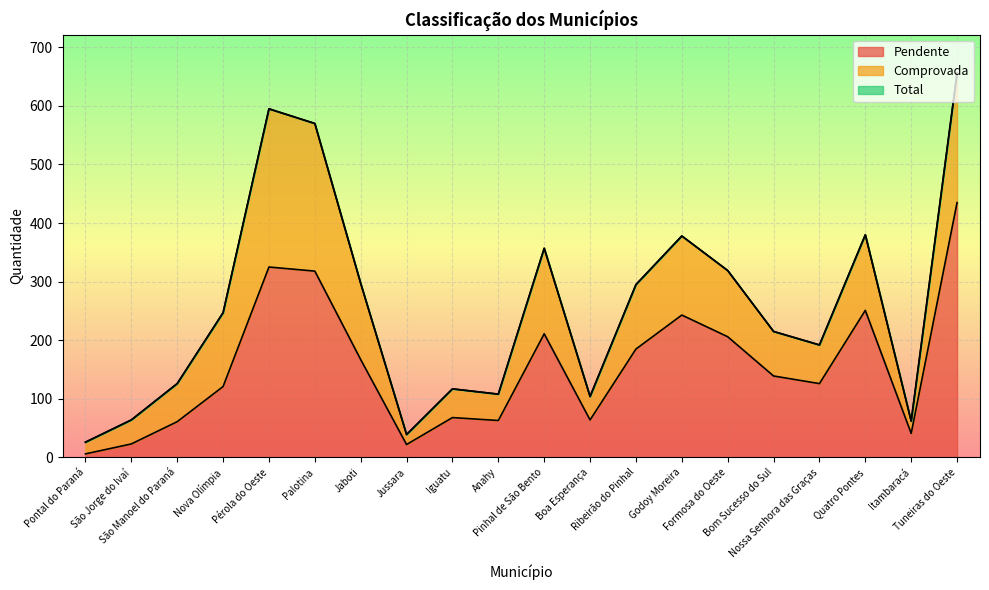

Where is Pendente nearest to the value 220?

Pinhal de São Bento